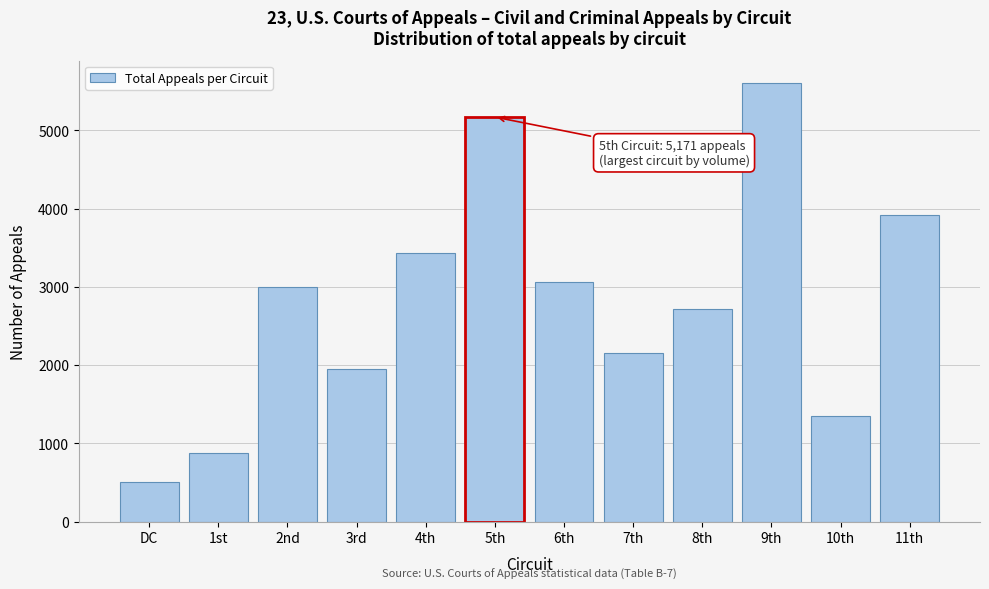

Reading left to right, extract all data points from this chart.

504	875	2994	1951	3431	5171	3061	2153	2722	5612	1349	3923